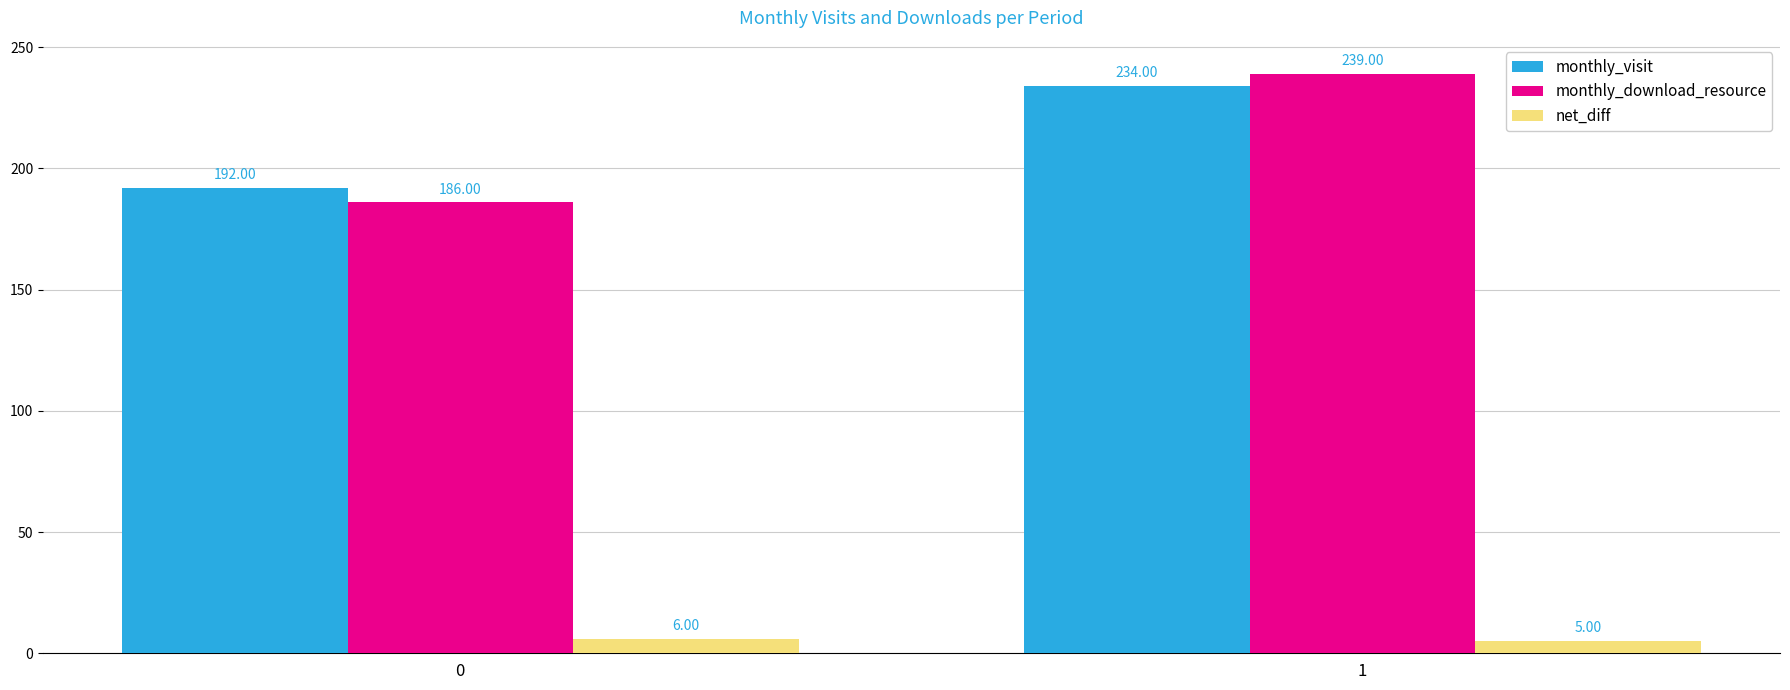

The value of monthly_download_resource at 1 is 163. True or false?

False